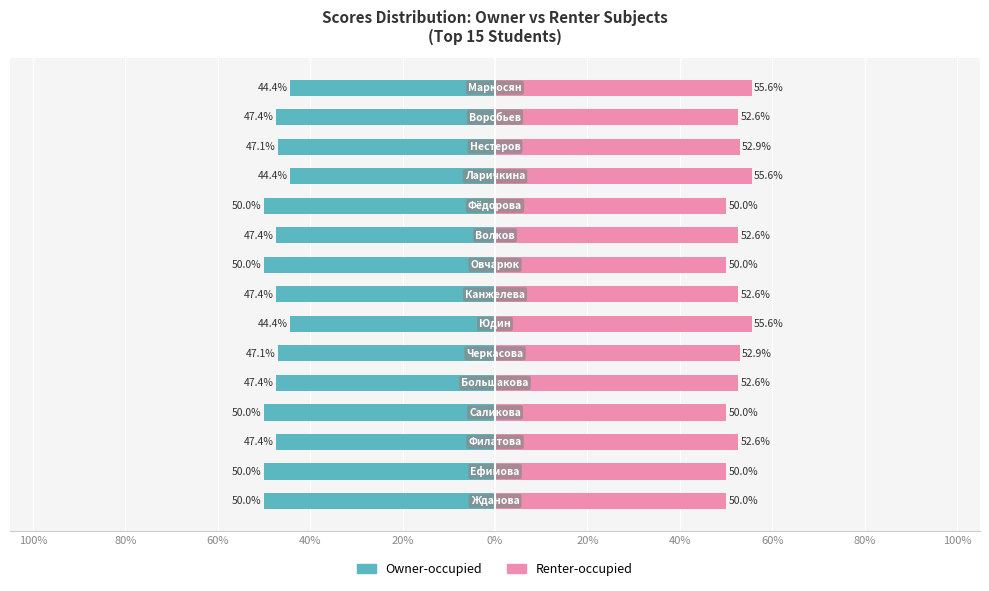

How many distinct data groups are displayed?

2